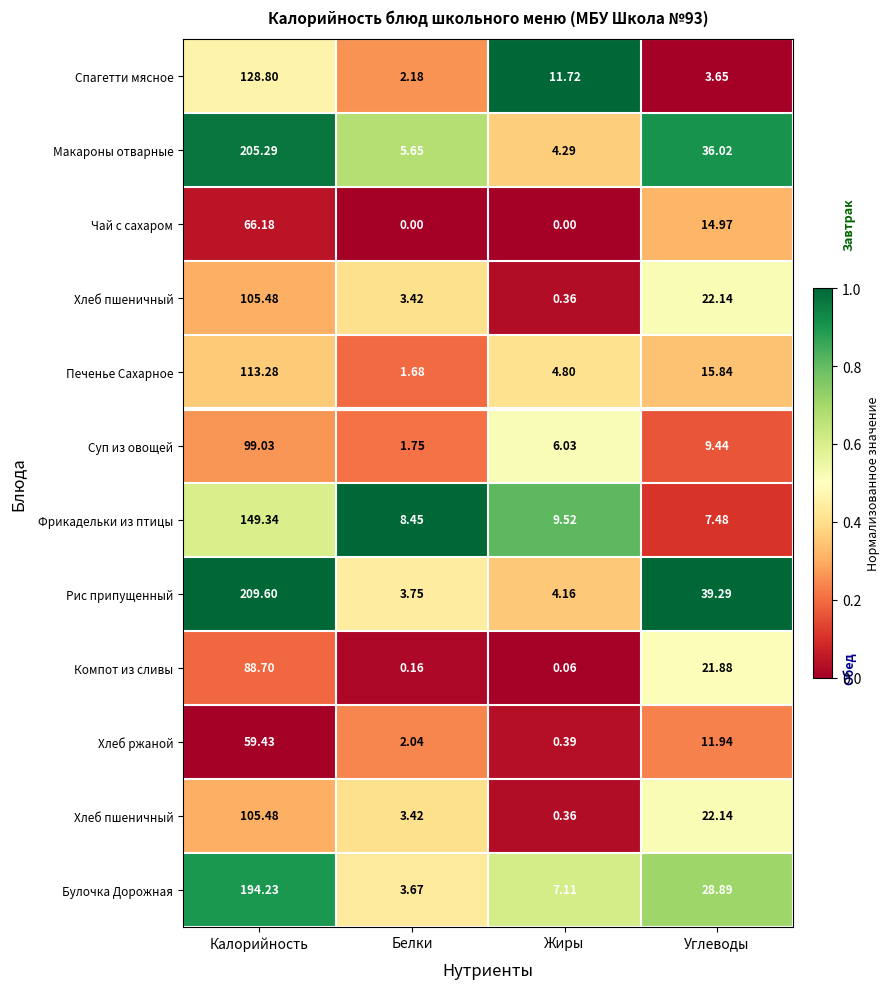

How many categories are shown in the chart?

4